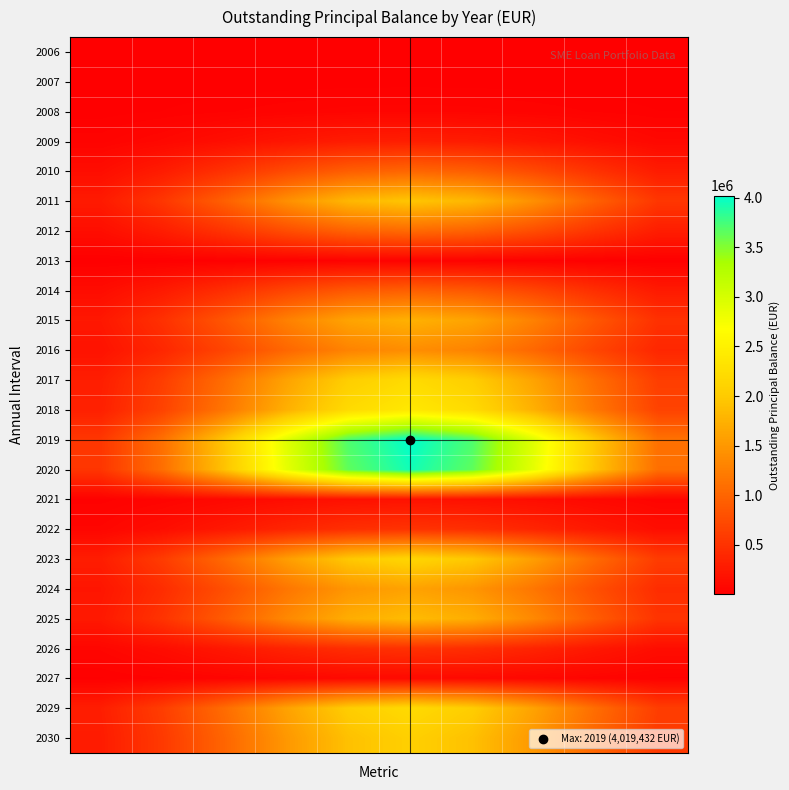

Reading right to left, list all the values displayed in this chart.

2006: 2830.1	4954.5	7391.3	9396.1	10178.7	9396.1	7391.3	4954.5	2830.1	1377.5
2007: 1745.0	3054.9	4557.4	5793.6	6276.1	5793.6	4557.4	3054.9	1745.0	849.4
2008: 16956.6	29685.4	44285.5	56297.9	60986.8	56297.9	44285.5	29685.4	16956.6	8253.7
2009: 84121.1	147268.5	219698.9	279292.0	302553.4	279292.0	219698.9	147268.5	84121.1	40946.1
2010: 281614.4	493014.7	735491.4	934992.9	1012865.7	934992.9	735491.4	493014.7	281614.4	137076.5
2011: 543923.1	952231.3	1420562.1	1805888.4	1956295.6	1805888.4	1420562.1	952231.3	543923.1	264755.8
2012: 292671.4	512371.7	764368.8	971703.2	1052633.5	971703.2	764368.8	512371.7	292671.4	142458.5
2013: 8828.8	15456.4	23058.2	29312.8	31754.1	29312.8	23058.2	15456.4	8828.8	4297.5
2014: 262845.4	460156.3	686472.5	872677.6	945360.3	872677.6	686472.5	460156.3	262845.4	127940.6
2015: 486458.8	851630.1	1270482.8	1615100.2	1749617.1	1615100.2	1270482.8	851630.1	486458.8	236784.9
2016: 390206.3	683123.4	1019100.4	1295530.5	1403431.5	1295530.5	1019100.4	683123.4	390206.3	189933.8
2017: 614916.3	1076517.1	1605974.8	2041594.1	2211632.5	2041594.1	1605974.8	1076517.1	614916.3	299311.9
2018: 665213.9	1164571.6	1737336.7	2208587.9	2392534.7	2208587.9	1737336.7	1164571.6	665213.9	323794.4
2019: 1117551.9	1956467.4	2918706.4	3710403.0	4019431.6	3710403.0	2918706.4	1956467.4	1117551.9	543970.9
2020: 1097502.2	1921366.9	2866342.6	3643835.5	3947319.9	3643835.5	2866342.6	1921366.9	1097502.2	534211.7
2021: 51950.3	90947.9	135678.4	172481.0	186846.4	172481.0	135678.4	90947.9	51950.3	25286.9
2022: 140572.0	246095.6	367131.5	466715.6	505586.9	466715.6	367131.5	246095.6	140572.0	68423.8
2023: 595580.0	1042665.6	1555474.3	1977395.3	2142086.8	1977395.3	1555474.3	1042665.6	595580.0	289899.9
2024: 446329.2	781376.3	1165676.5	1481865.3	1605285.5	1481865.3	1165676.5	781376.3	446329.2	217251.8
2025: 515128.1	901820.6	1345358.2	1710285.5	1852730.2	1710285.5	1345358.2	901820.6	515128.1	250739.8
2026: 136576.2	239100.3	356695.7	453449.1	491215.5	453449.1	356695.7	239100.3	136576.2	66478.8
2027: 29203.7	51126.2	76271.3	96959.8	105035.3	96959.8	76271.3	51126.2	29203.7	14215.0
2029: 612384.0	1072083.8	1599361.1	2033186.4	2202524.5	2033186.4	1599361.1	1072083.8	612384.0	298079.3
2030: 573701.6	1004363.6	1498334.4	1904756.3	2063397.9	1904756.3	1498334.4	1004363.6	573701.6	279250.5